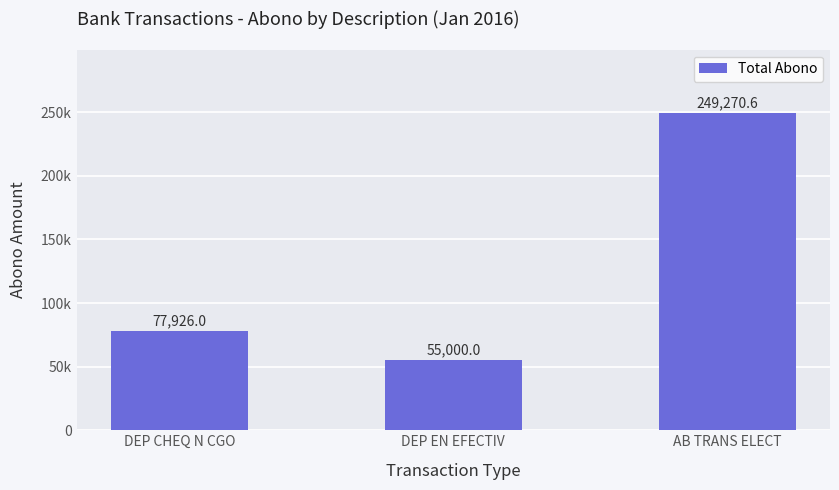

Are the bars grouped side by side (vs. stacked)?

No